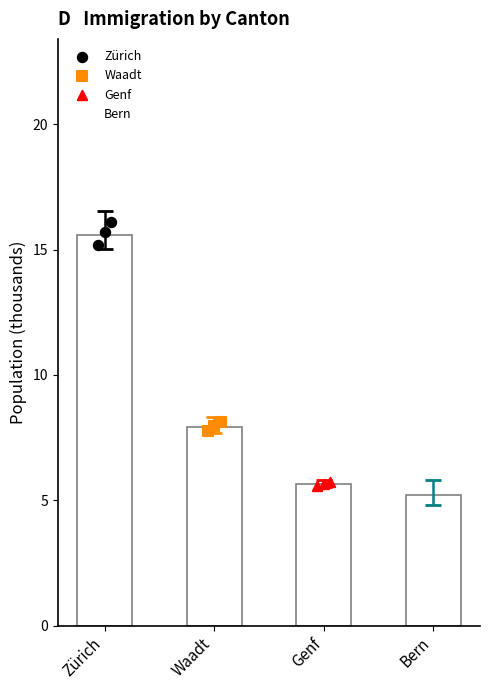

Which series reaches the minimum Y coordinate?

Bern